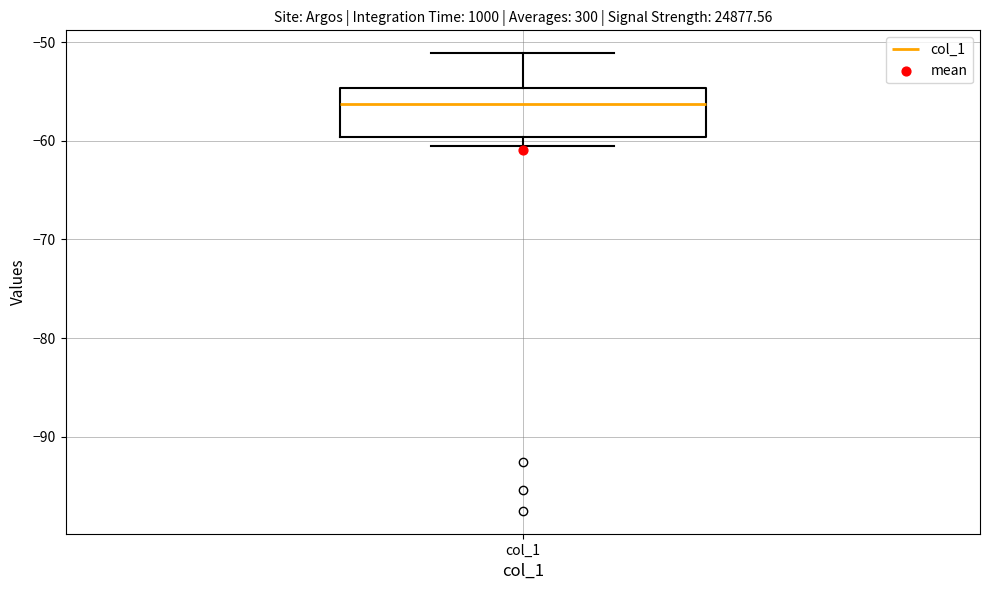

Transcribe this box plot: give where the median line is, the range the box spans, and where the two whiskers end, as read against the y-axis. The values are not printed on the chart, so give them approximately, as read against the axis.

median -56, box -60 to -55, whiskers -61 to -51